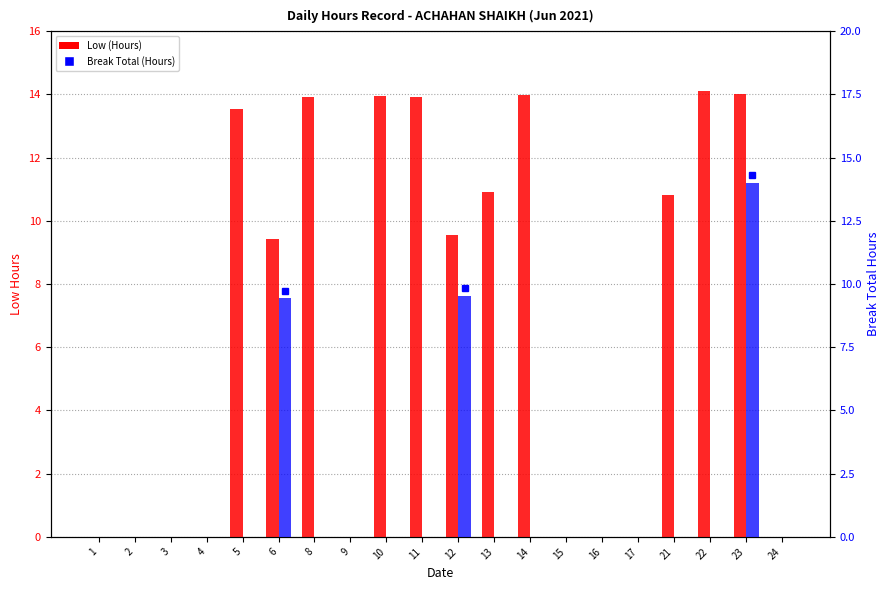

List the series in order of their overall mean, highest first.

Low (Hours), Break Total (Hours)